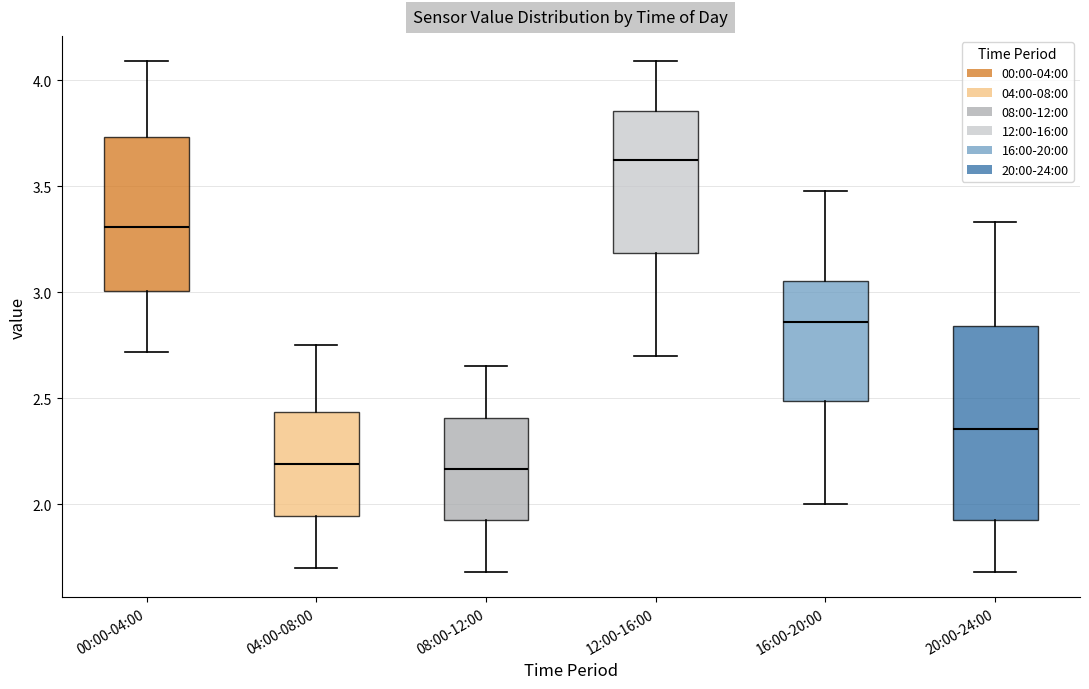

Reading left to right, read every box against the y-axis: the position of its median line, the range the box covers, and the ends of its whiskers. The values are not printed on the chart, so give them approximately, as read against the axis.

00:00-04:00: median 3.30, box 3.00 to 3.75, whiskers 2.70 to 4.10
04:00-08:00: median 2.20, box 1.95 to 2.45, whiskers 1.70 to 2.75
08:00-12:00: median 2.15, box 1.90 to 2.40, whiskers 1.70 to 2.65
12:00-16:00: median 3.65, box 3.20 to 3.85, whiskers 2.70 to 4.10
16:00-20:00: median 2.85, box 2.50 to 3.05, whiskers 2.00 to 3.50
20:00-24:00: median 2.35, box 1.90 to 2.85, whiskers 1.70 to 3.35